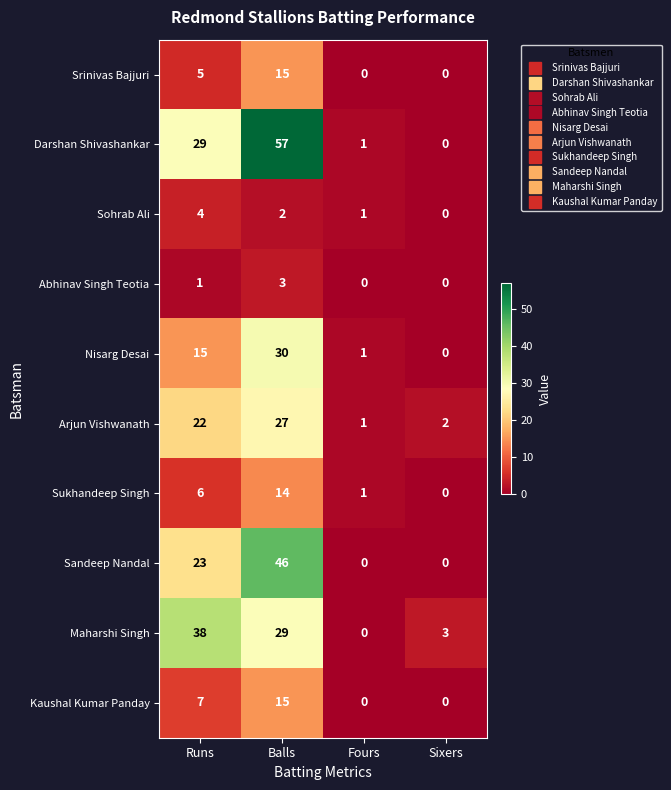

How many Sohrab Ali values are between 1 and 4?

3